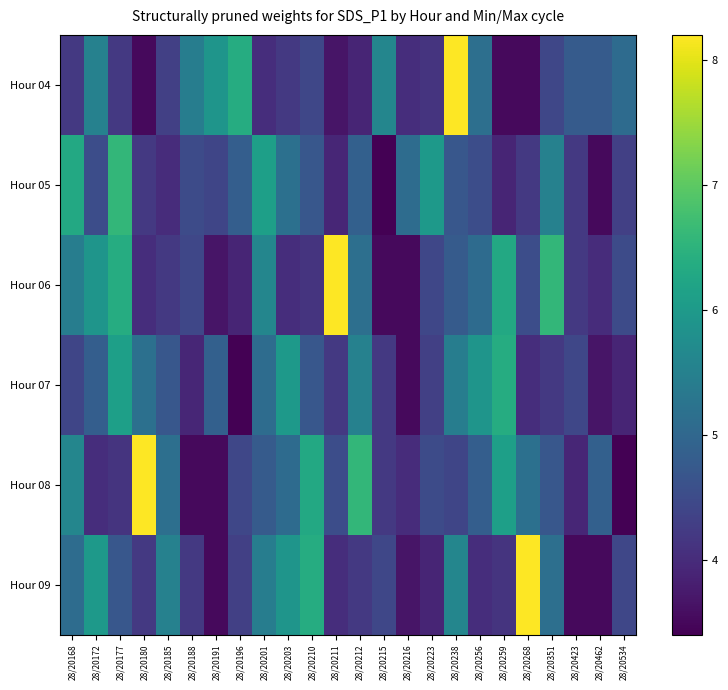

Which has a higher value, 28/20210 or 28/20172?

28/20172